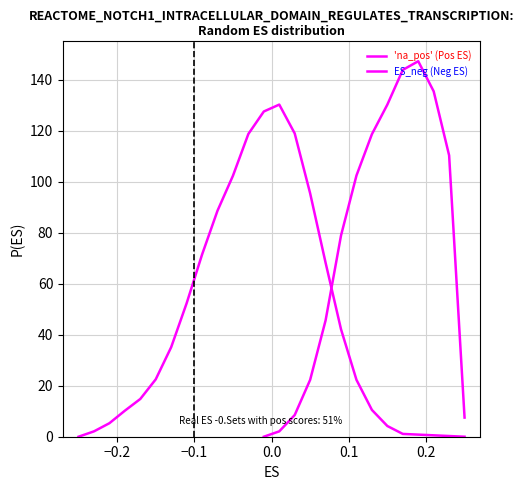

How many data points are less than 35?

11